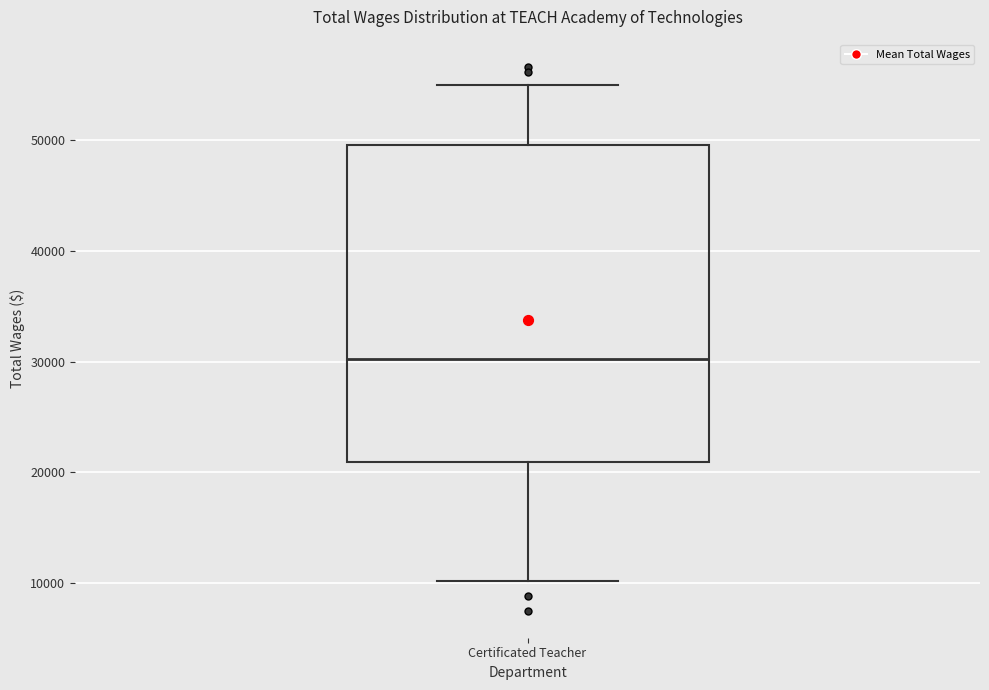

Where does the upper whisker of the box for Certificated Teacher end on the y-axis? The values are not printed on the chart, so give them approximately, as read against the axis.

55000